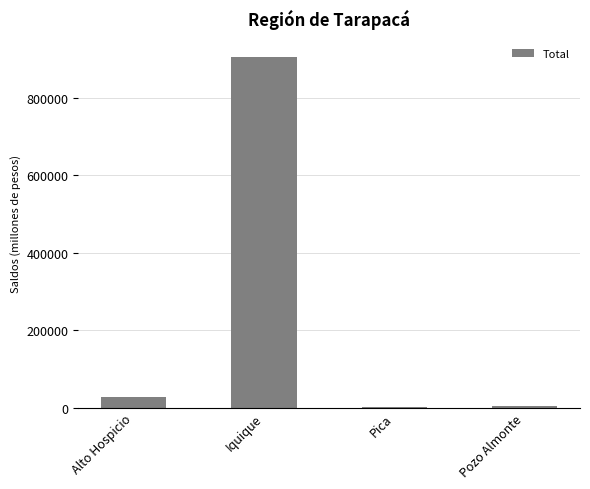

True or false: the data shows 1237.3 at Pica.

True